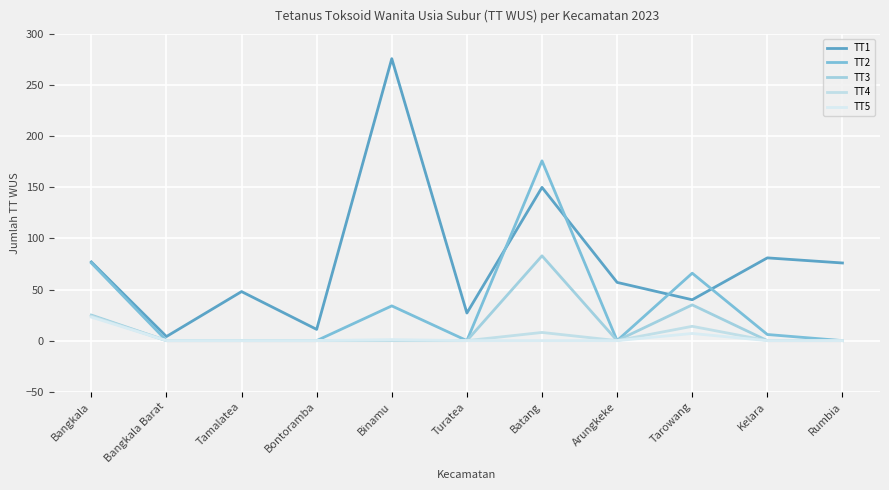

Is it true that TT1 equals 11 at Bontoramba?

True